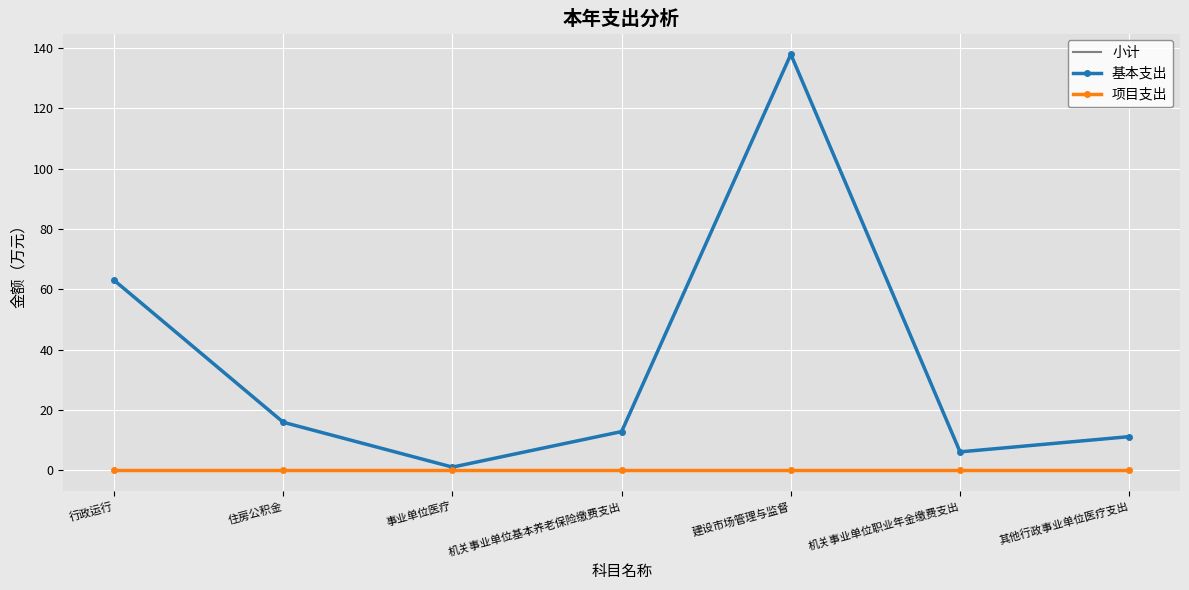

What position from the left is 住房公积金?

2